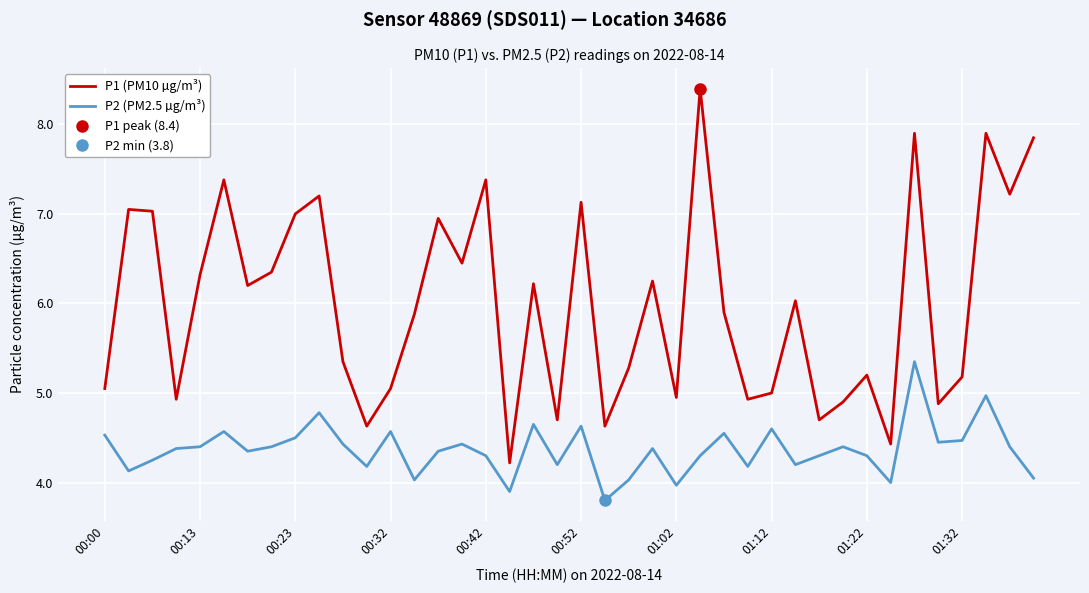

True or false: P1 (PM10 µg/m³) and P2 (PM2.5 µg/m³) intersect in this chart.

False